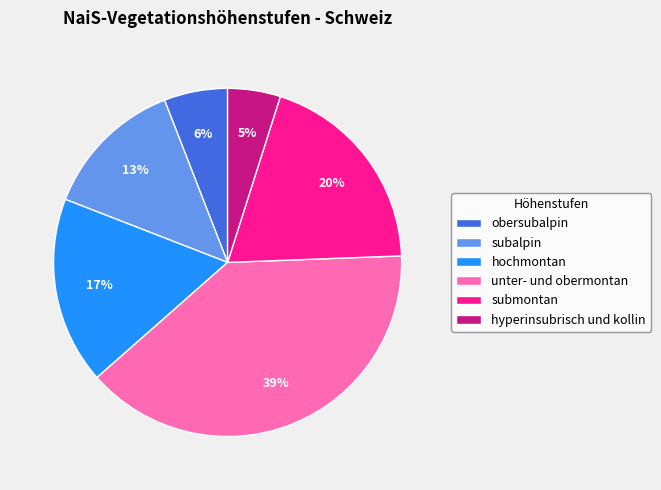

The unter- und obermontan slice represents 39% of the pie. True or false?

True